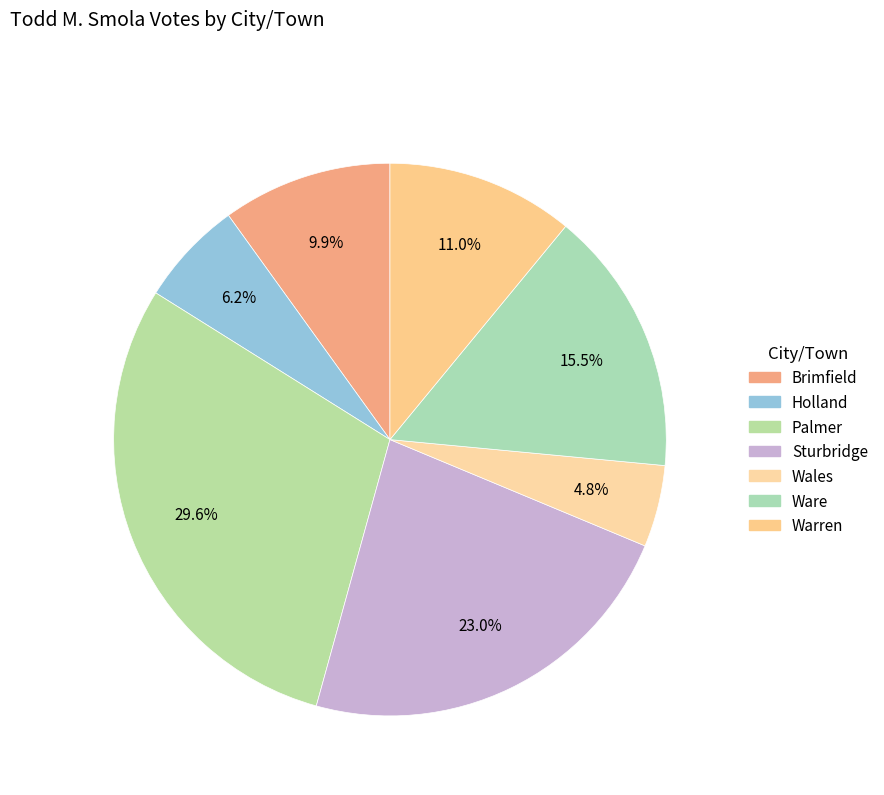

How many segments does this pie chart have?

7